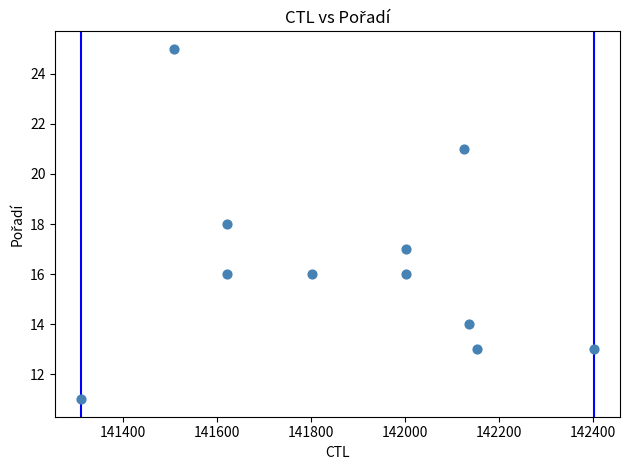

What is the average Y value?

16